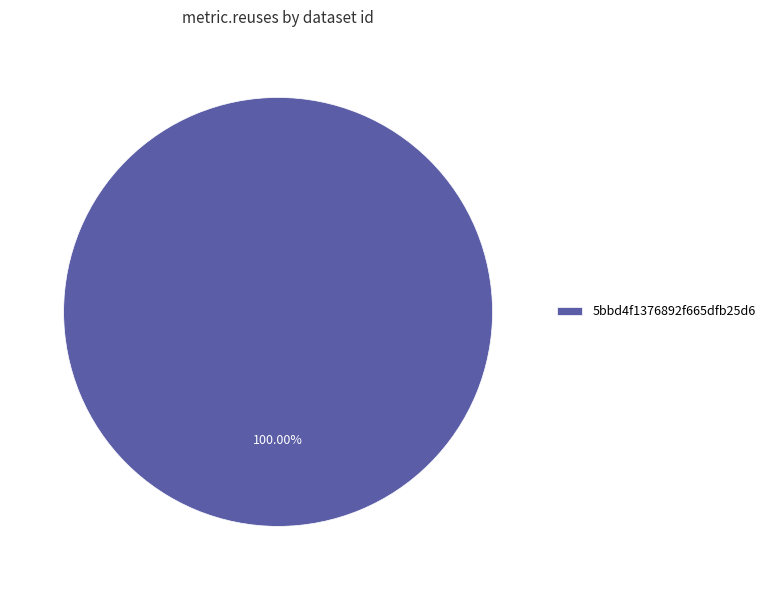

Rank the categories by value from highest to lowest.

5bbd4f1376892f665dfb25d6